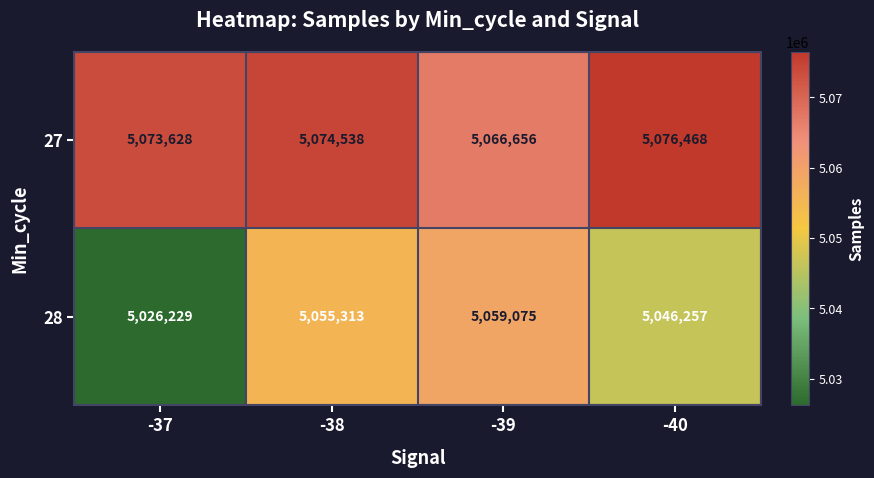

How many data points in 27 are less than 5074538?

2